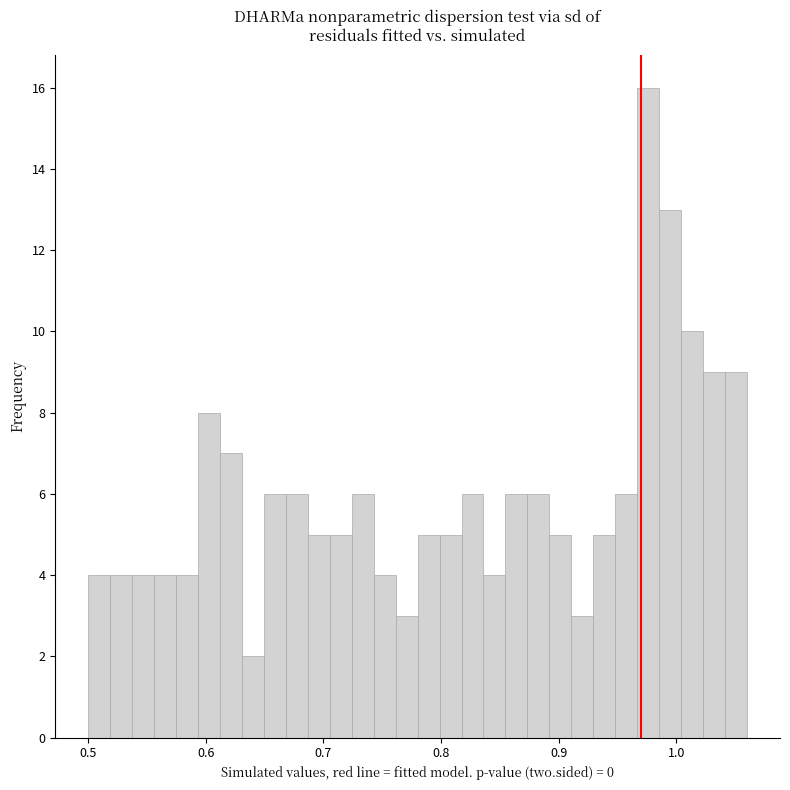

Read against the x-axis, roughly where is the centre of the tallest bar?

0.98